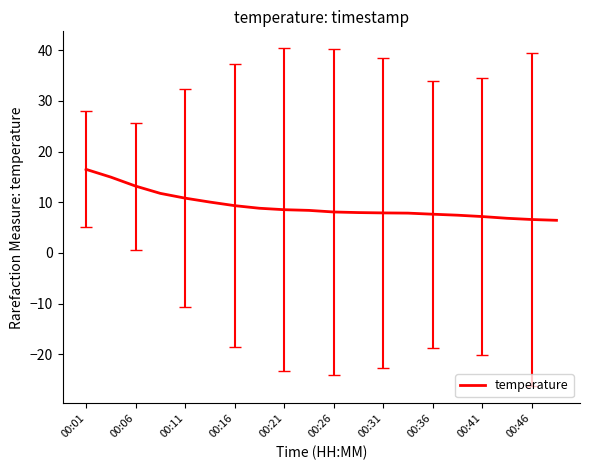

What is the difference between the maximum and minimum values?

10.1